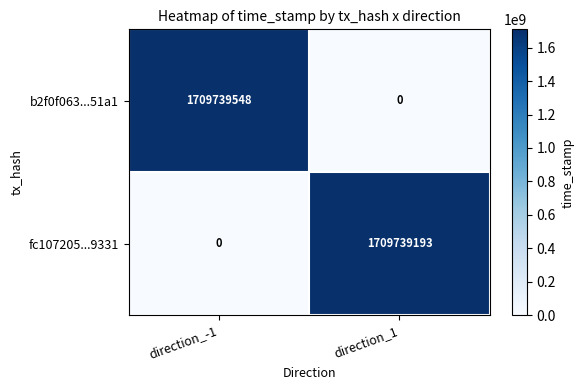

Rank the series by their maximum value, from lowest to highest.

fc107205...9331, b2f0f063...51a1